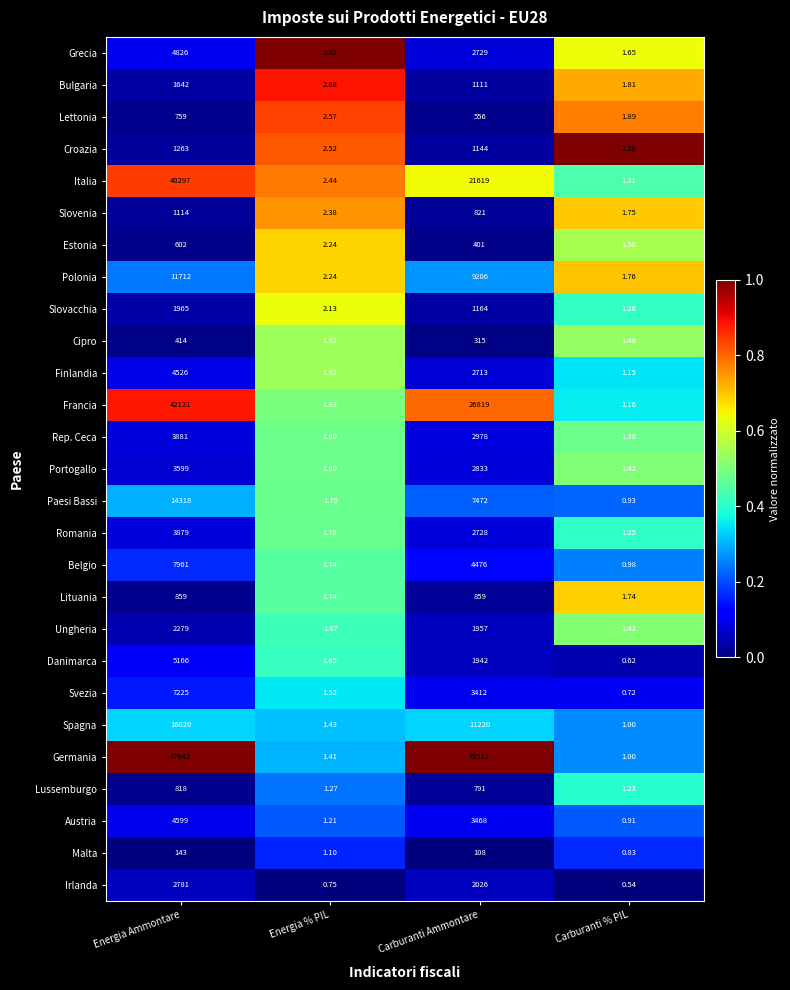

Which category has the highest value across all series?

Energia Ammontare